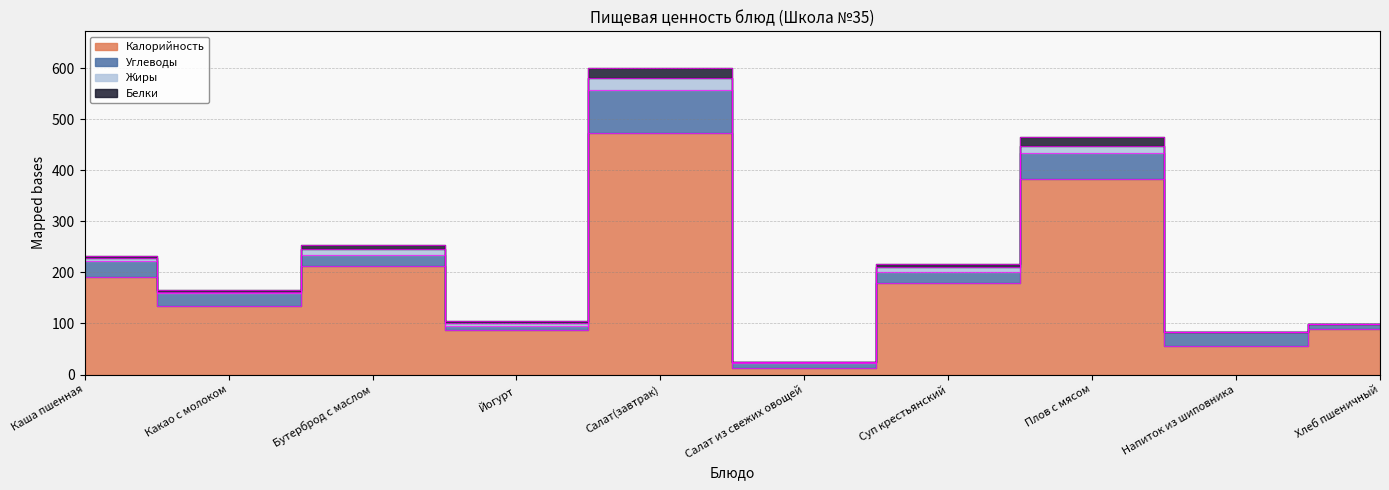

True or false: Калорийность has a value of 383 at Плов с мясом.

True